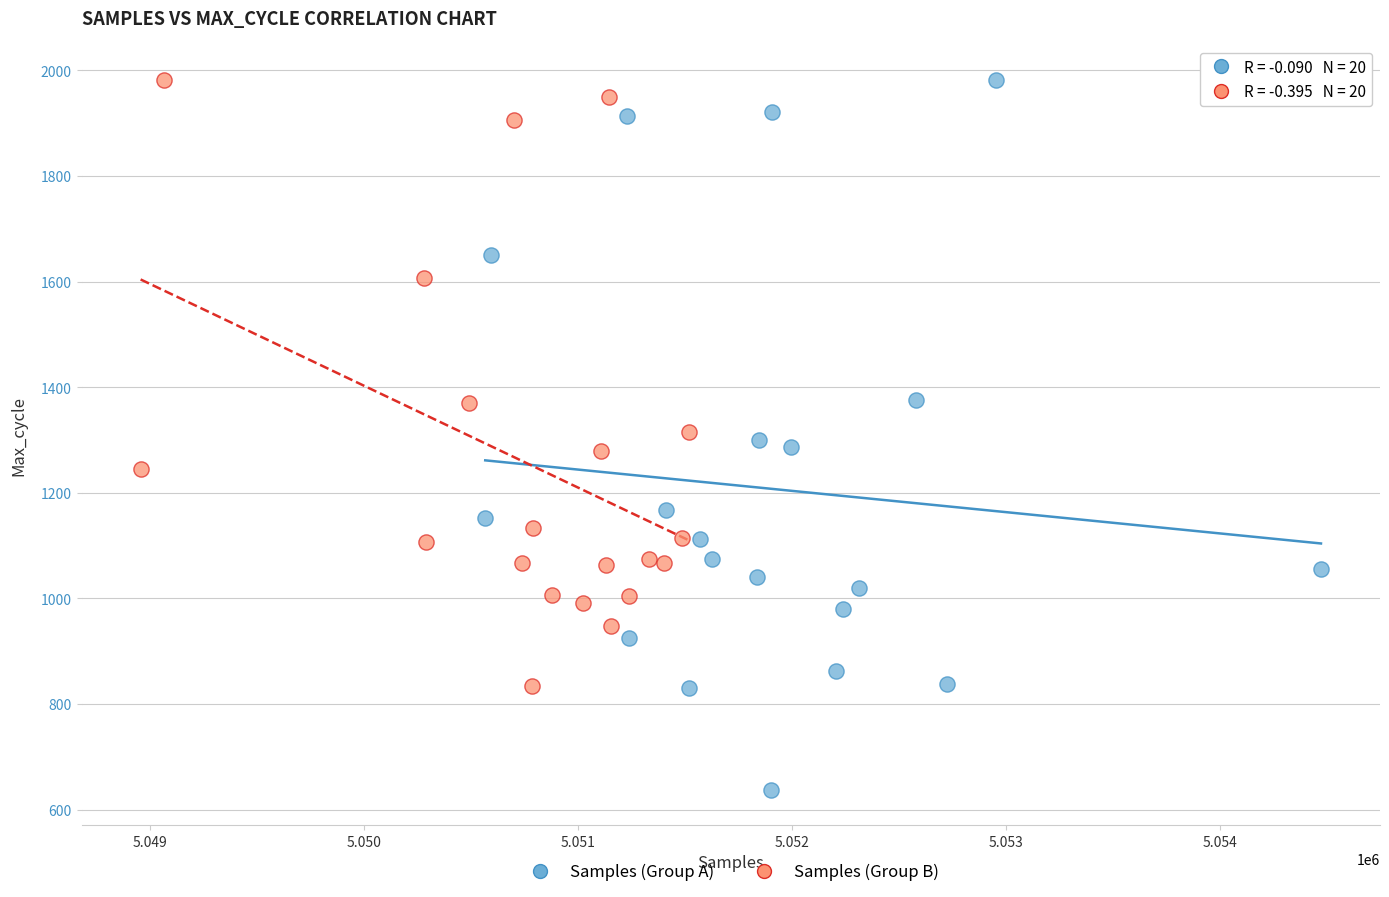

Which series contains the lowest Y value?

Samples (Group A)